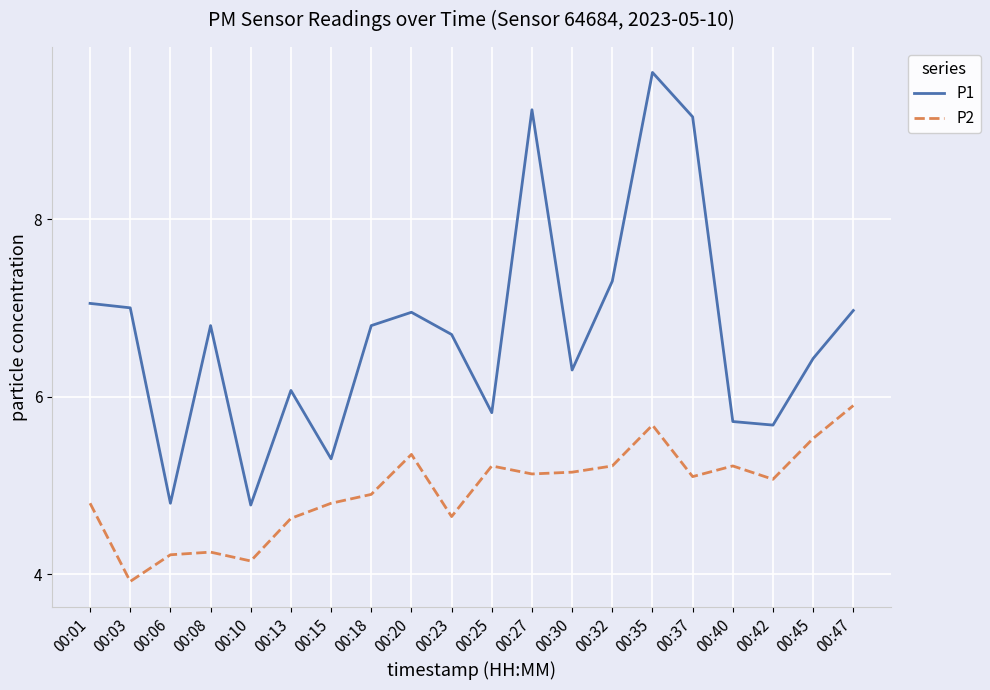

Which series has the largest range (max minus min)?

P1